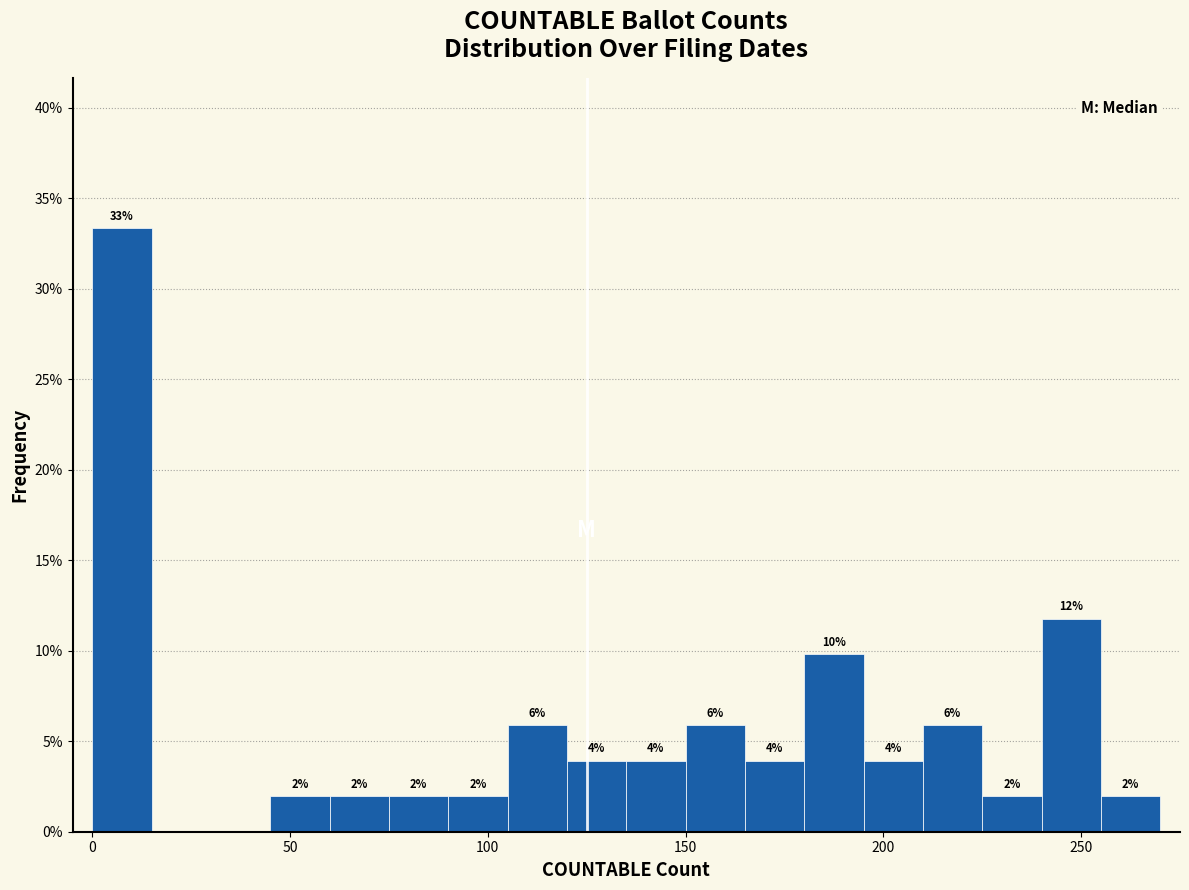

Read against the x-axis, roughly where is the centre of the tallest bar?

10